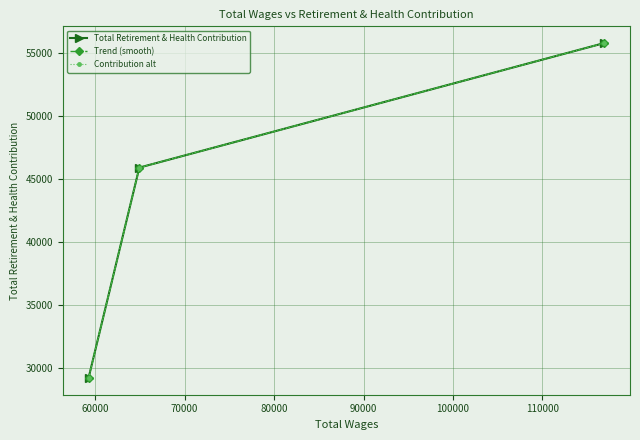

Is this an area chart (filled region under the line)?

No